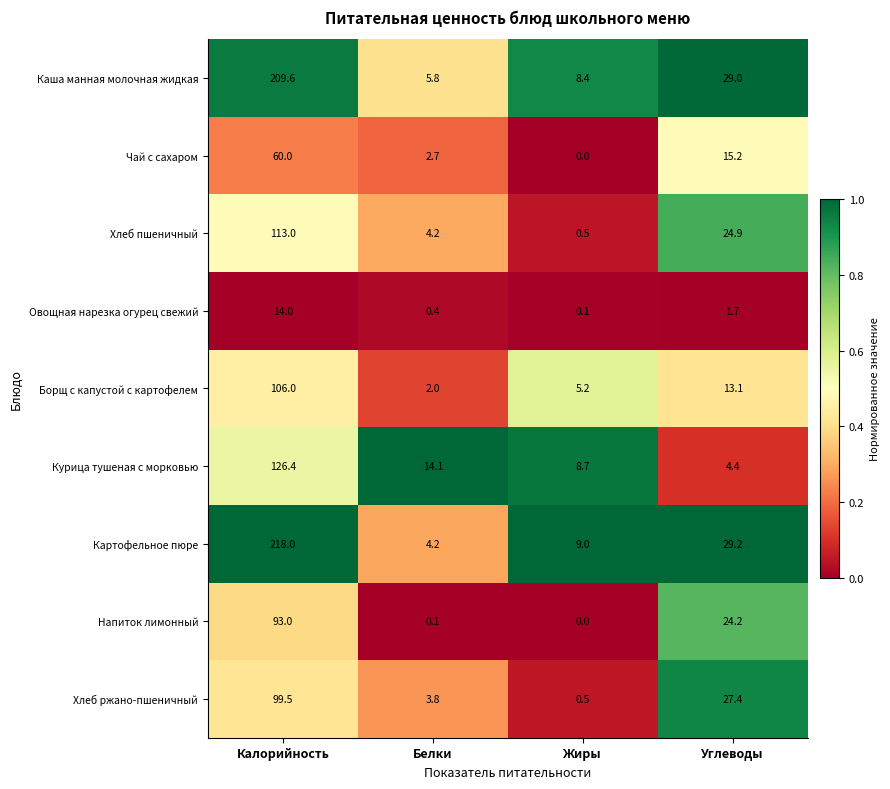

Which series has the largest range (max minus min)?

Картофельное пюре